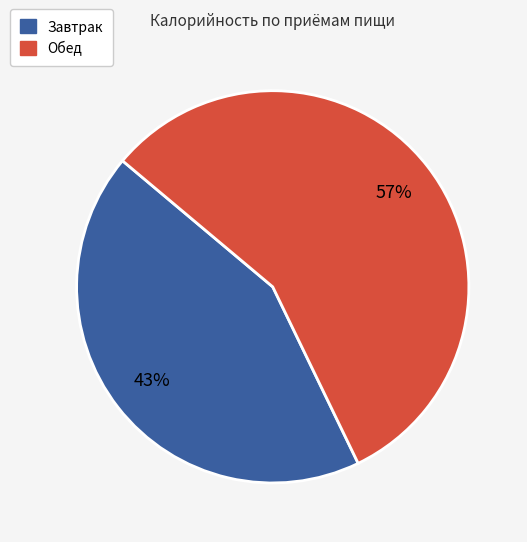

What percentage is the Завтрак slice, to the nearest percent?

43%